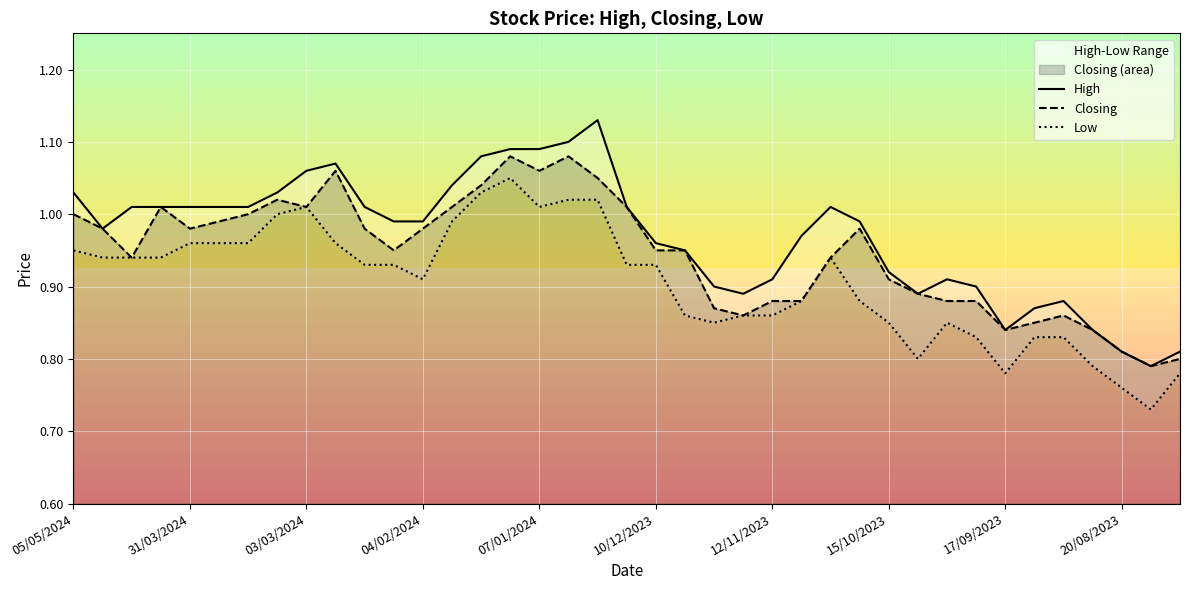

What is the difference between the maximum and minimum values in the High series?

0.3